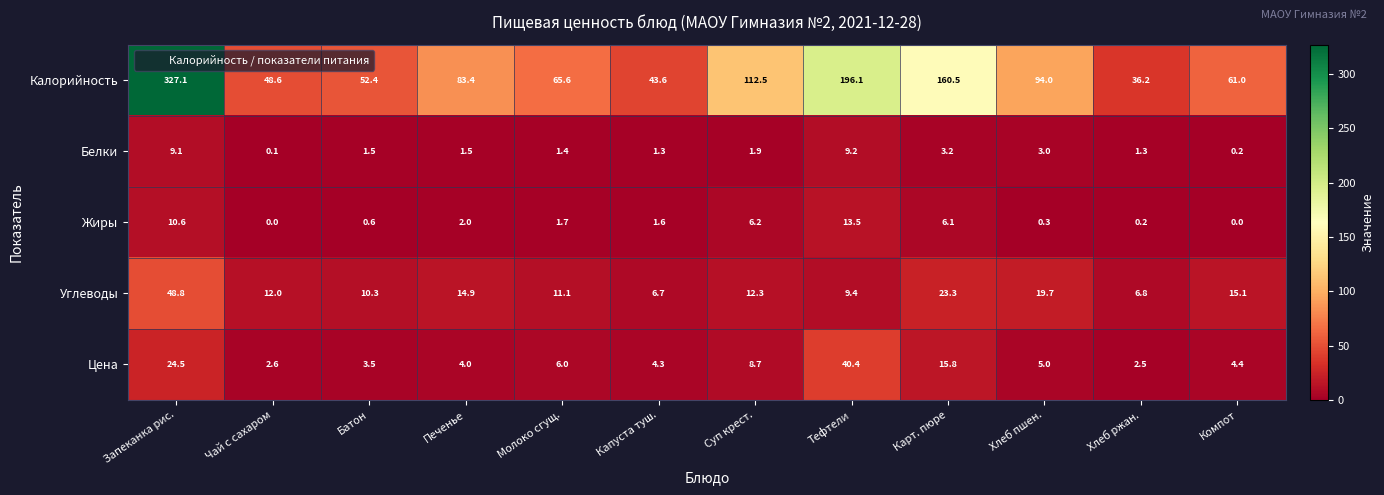

Between Молоко сгущ. and Компот, which series saw the biggest shift?

Калорийность